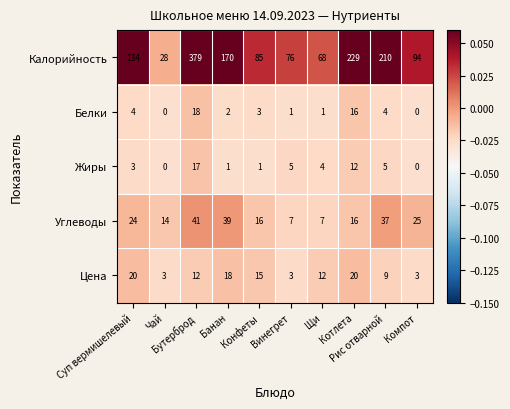

Which series has the largest total across all categories?

Калорийность